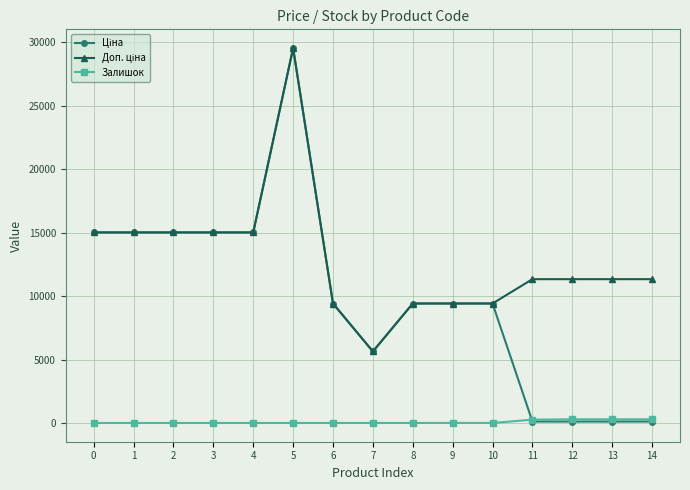

What is the total value across all series at 1?

30038.4